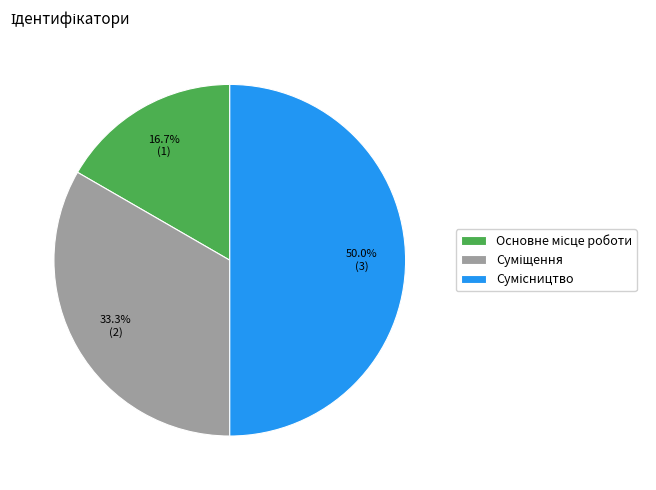

How many segments does this pie chart have?

3